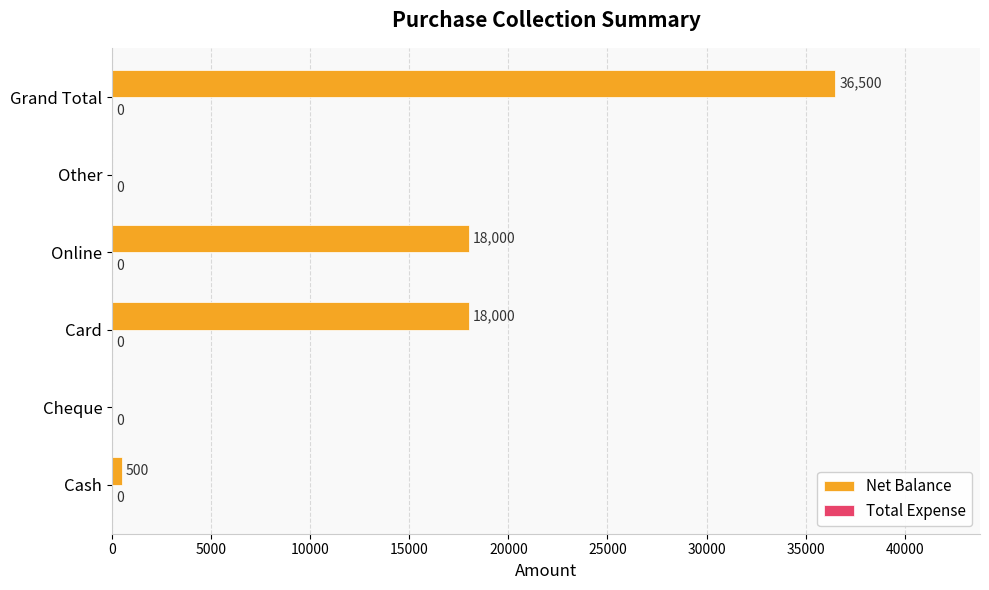

Between Cash and Grand Total, which is larger?

Grand Total